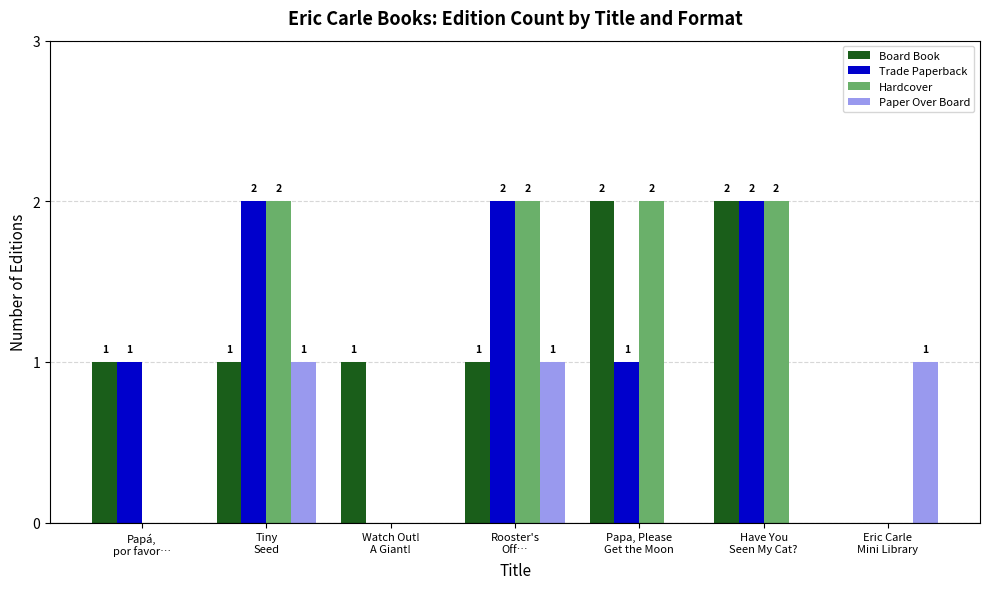

What is the maximum value for Paper Over Board?

1